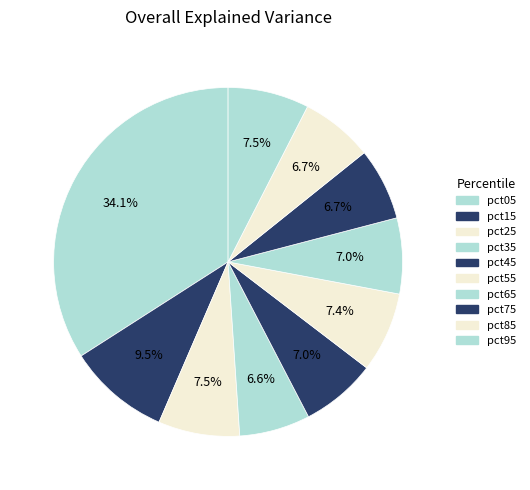

How many segments does this pie chart have?

10